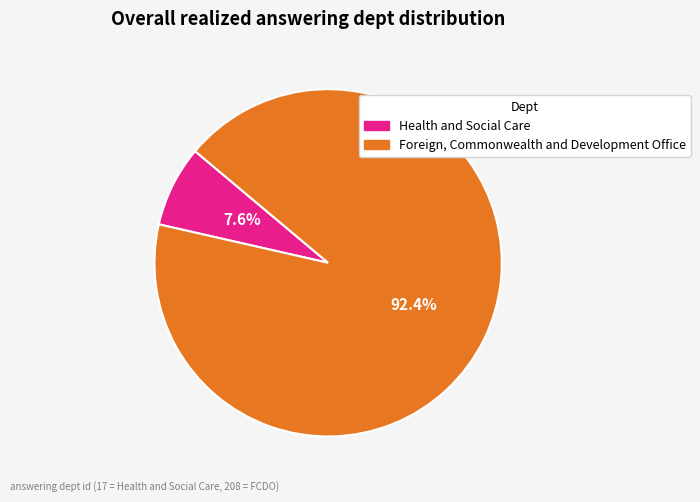

What percentage is NOT represented by Health and Social Care?

92.4%